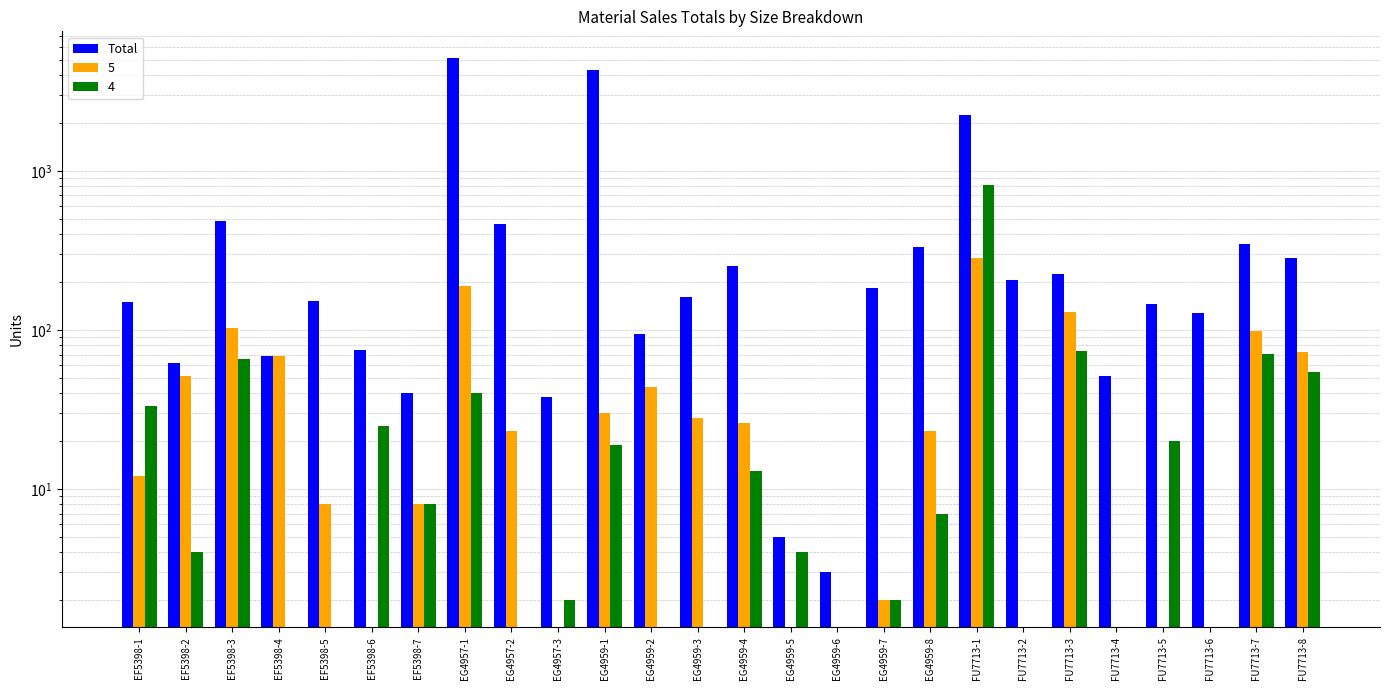

Rank the categories by value from lowest to highest.

EG4959-6, EG4959-5, EG4957-3, EF5398-7, FU7713-4, EF5398-2, EF5398-4, EF5398-6, EG4959-2, FU7713-6, FU7713-5, EF5398-1, EF5398-5, EG4959-3, EG4959-7, FU7713-2, FU7713-3, EG4959-4, FU7713-8, EG4959-8, FU7713-7, EG4957-2, EF5398-3, FU7713-1, EG4959-1, EG4957-1